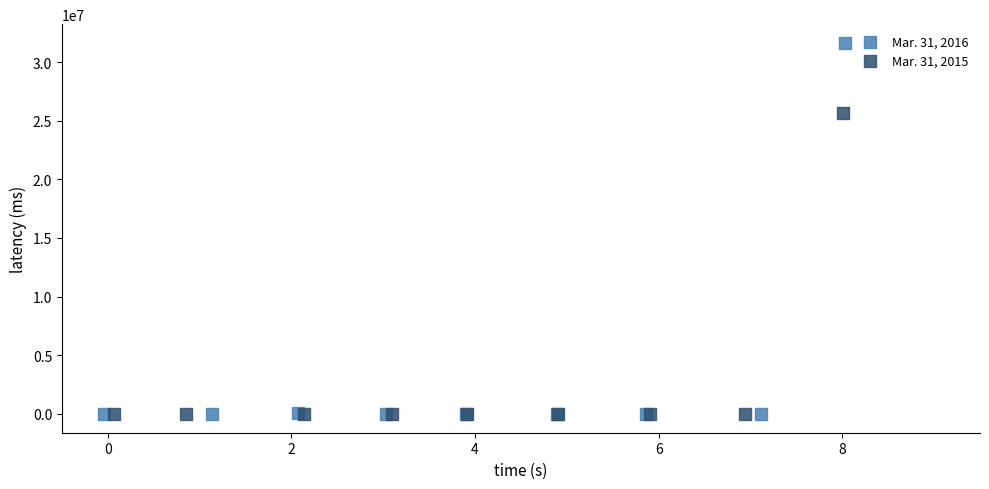

What are all the series names shown in the legend?

Mar. 31, 2016, Mar. 31, 2015